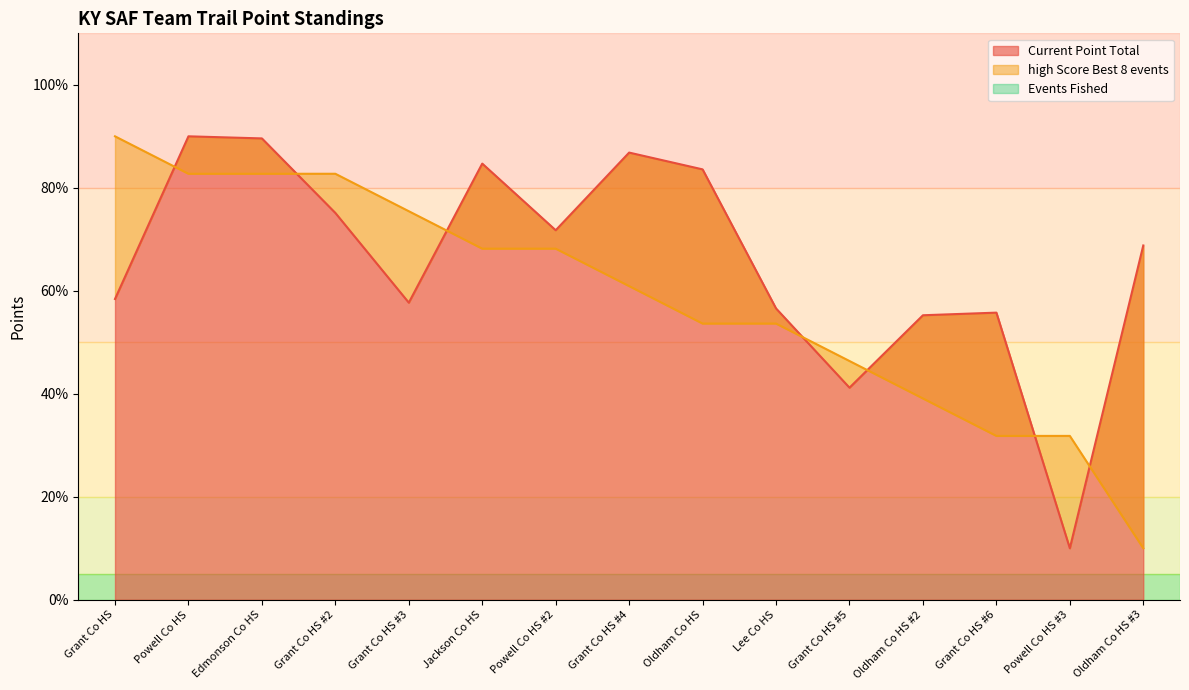

At Grant Co HS #3, list the series in order from smallest to largest.

Current Point Total, high Score Best 8 events